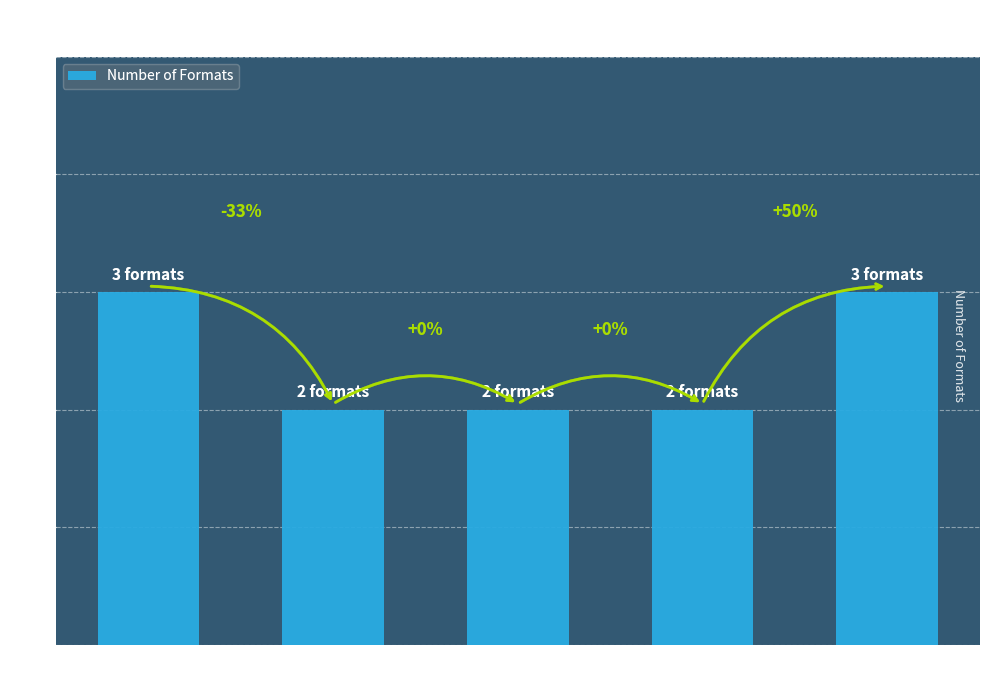

Which has a higher value, Perfect Health
Diet or Magic Feather
Effect?

Magic Feather
Effect